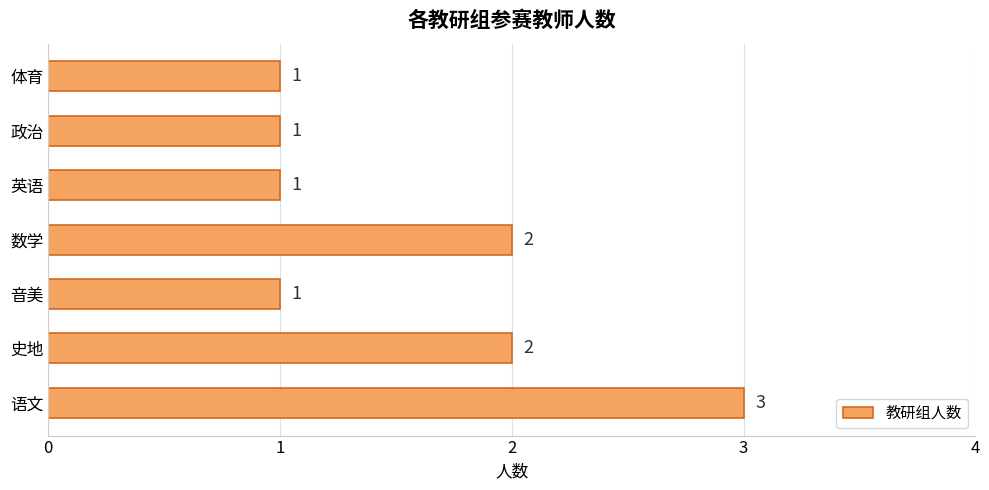

Which label corresponds to the largest value in the chart?

语文